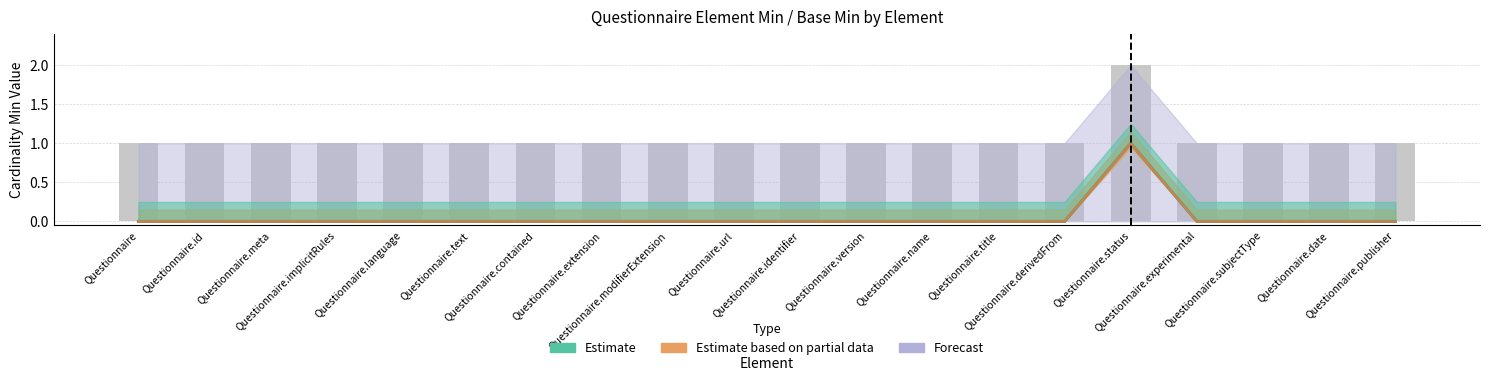

At which label is Min closest to 0?

Questionnaire